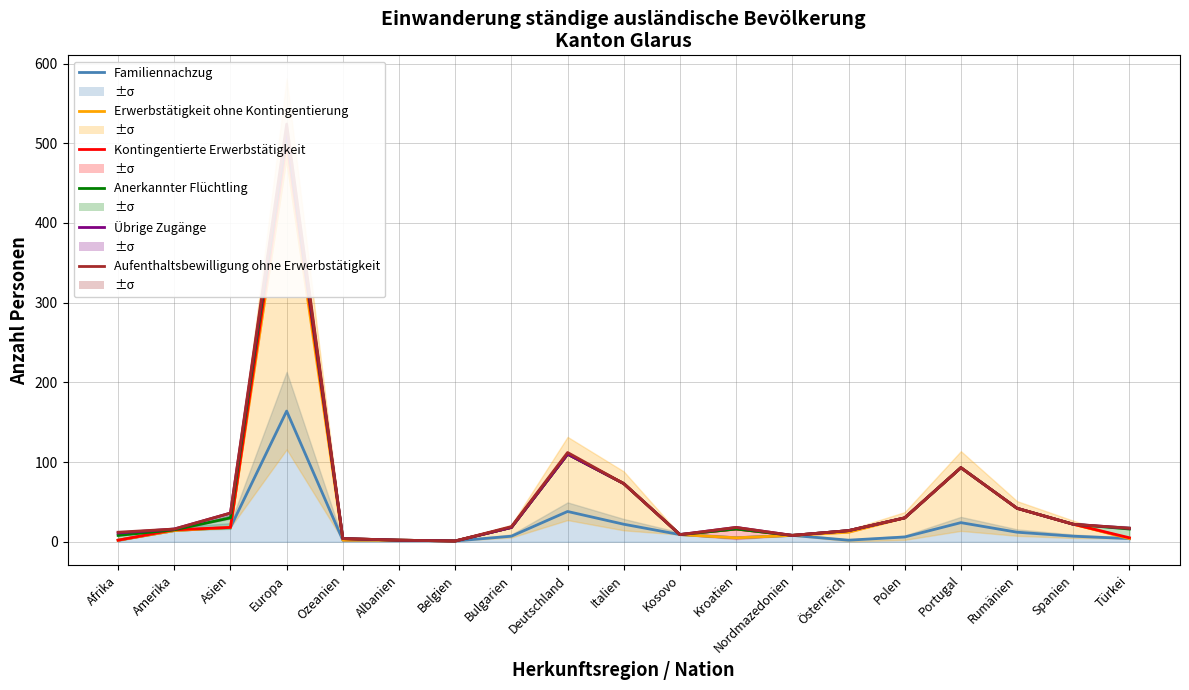

Reading right to left, extract all data points from this chart.

Familiennachzug: Türkei=4	Spanien=7	Rumänien=12	Portugal=24	Polen=6	Österreich=2	Nordmazedonien=8	Kroatien=5	Kosovo=9	Italien=22	Deutschland=38	Bulgarien=7	Belgien=1	Albanien=2	Ozeanien=2	Europa=164	Asien=18	Amerika=14	Afrika=2
Erwerbstätigkeit ohne Kontingentierung: Türkei=4	Spanien=22	Rumänien=42	Portugal=93	Polen=30	Österreich=12	Nordmazedonien=8	Kroatien=5	Kosovo=9	Italien=73	Deutschland=110	Bulgarien=18	Belgien=1	Albanien=2	Ozeanien=2	Europa=485	Asien=18	Amerika=14	Afrika=2
Kontingentierte Erwerbstätigkeit: Türkei=5	Spanien=22	Rumänien=42	Portugal=93	Polen=30	Österreich=14	Nordmazedonien=8	Kroatien=16	Kosovo=9	Italien=73	Deutschland=110	Bulgarien=18	Belgien=1	Albanien=2	Ozeanien=4	Europa=501	Asien=18	Amerika=15	Afrika=2
Anerkannter Flüchtling: Türkei=16	Spanien=22	Rumänien=42	Portugal=93	Polen=30	Österreich=14	Nordmazedonien=8	Kroatien=16	Kosovo=9	Italien=73	Deutschland=110	Bulgarien=18	Belgien=1	Albanien=2	Ozeanien=4	Europa=512	Asien=30	Amerika=15	Afrika=8
Übrige Zugänge: Türkei=17	Spanien=22	Rumänien=42	Portugal=93	Polen=30	Österreich=14	Nordmazedonien=8	Kroatien=18	Kosovo=9	Italien=73	Deutschland=110	Bulgarien=18	Belgien=1	Albanien=2	Ozeanien=4	Europa=516	Asien=36	Amerika=16	Afrika=11
Aufenthaltsbewilligung ohne Erwerbstätigkeit: Türkei=17	Spanien=22	Rumänien=42	Portugal=93	Polen=30	Österreich=14	Nordmazedonien=8	Kroatien=18	Kosovo=9	Italien=73	Deutschland=112	Bulgarien=19	Belgien=1	Albanien=2	Ozeanien=4	Europa=524	Asien=36	Amerika=16	Afrika=12